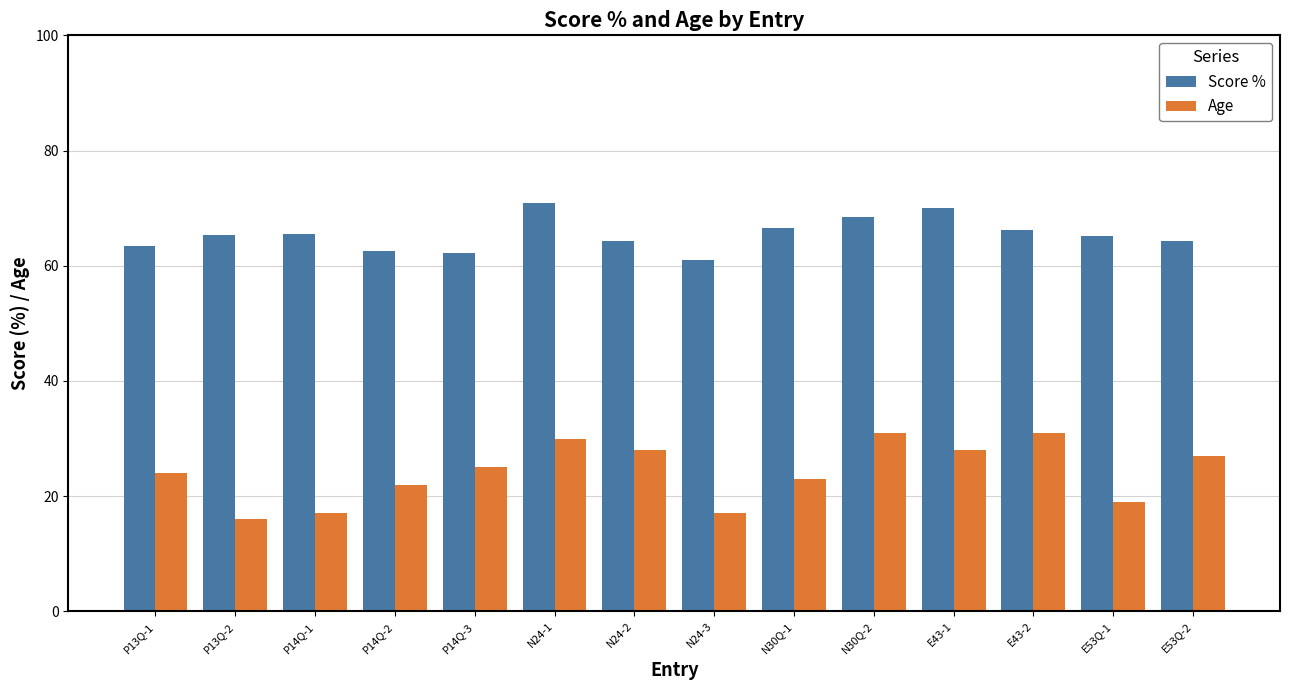

What is the sum of the Score % values at N30Q-1 and E43-1?

136.5